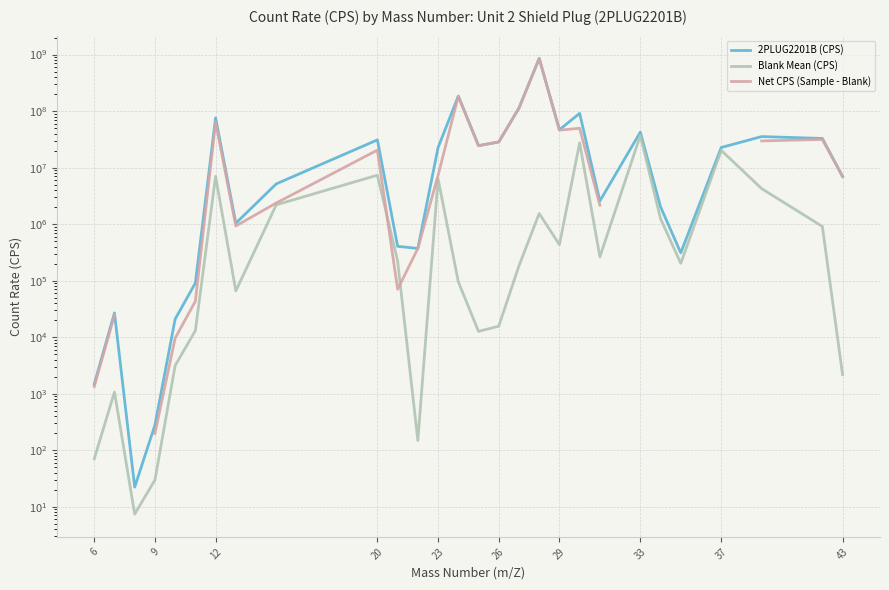

What is the minimum value shown in the chart?

7.4